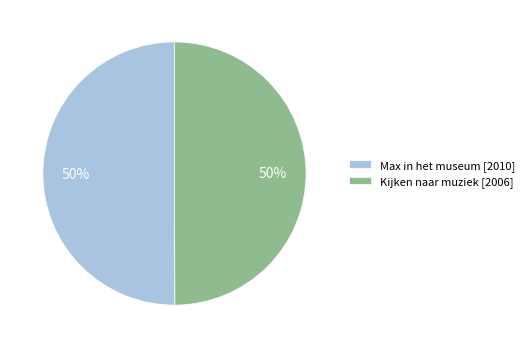

Approximately how many times larger is the value at Max in het museum [2010] compared to Kijken naar muziek [2006]?

1.0